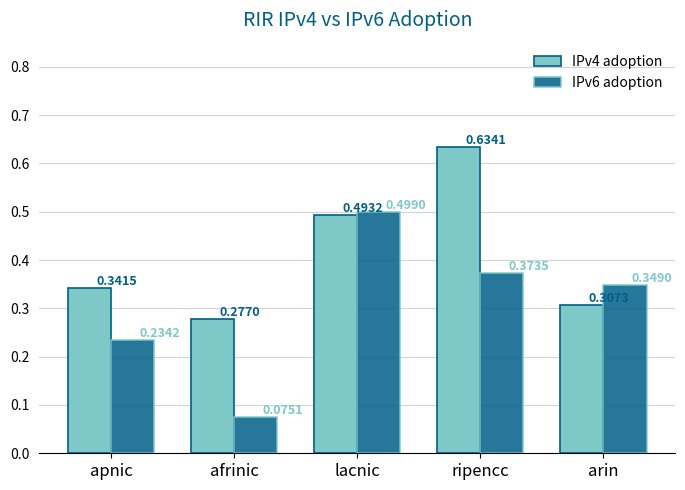

How many data points does each series have?

5